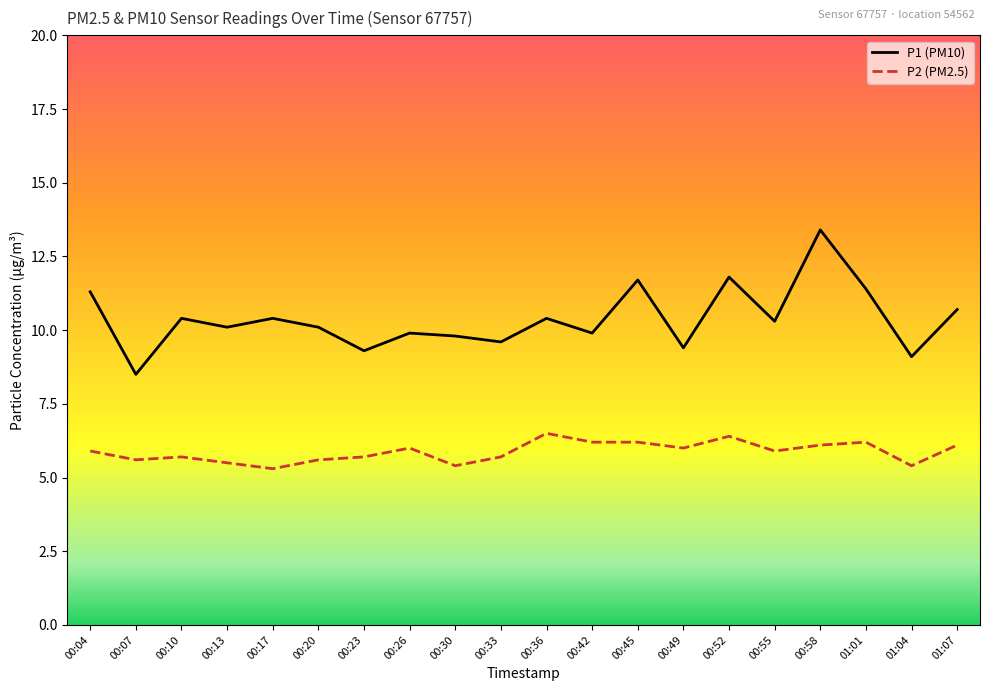

Is it true that P2 (PM2.5) equals 3.6 at 00:07?

False